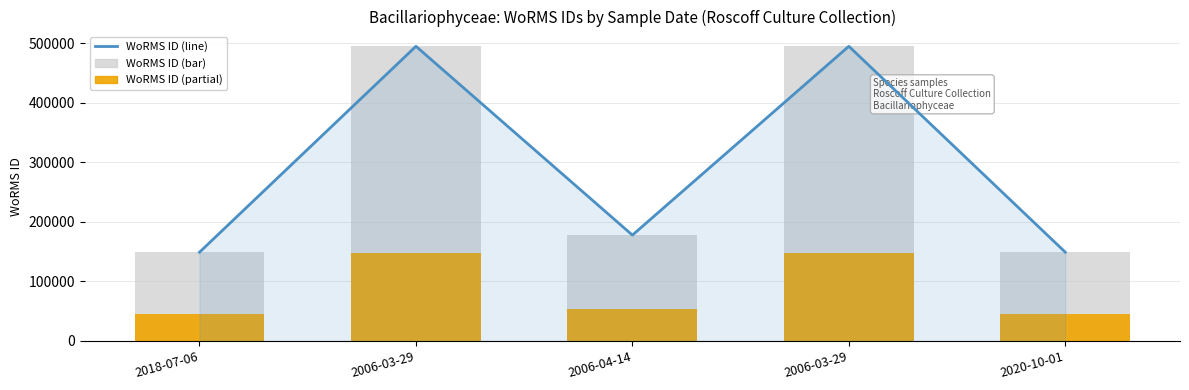

What are all the series names shown in the legend?

WoRMS ID (line), WoRMS ID (bar), WoRMS ID (partial)